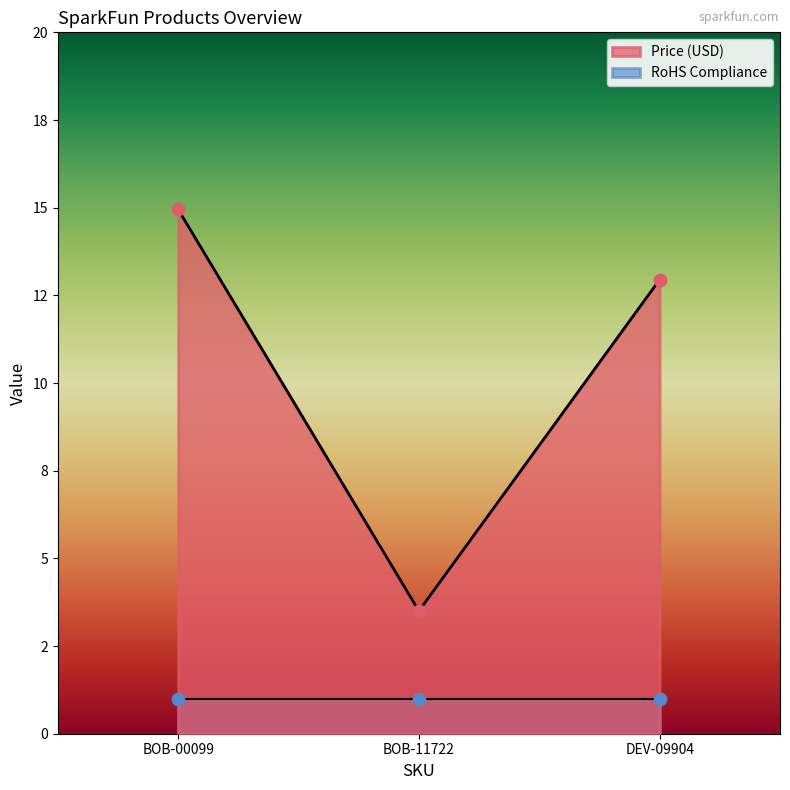

Between BOB-11722 and BOB-00099, which is larger?

BOB-00099